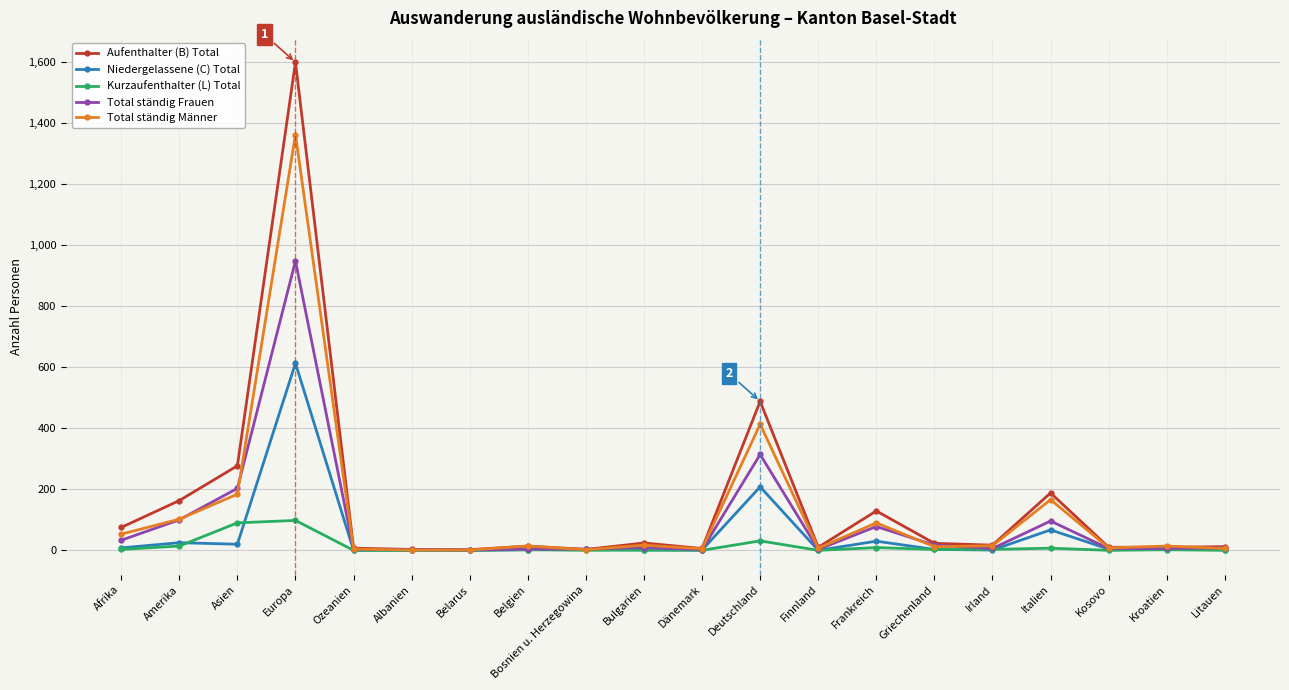

True or false: Total ständig Frauen has more than 1 interior local peaks.

True